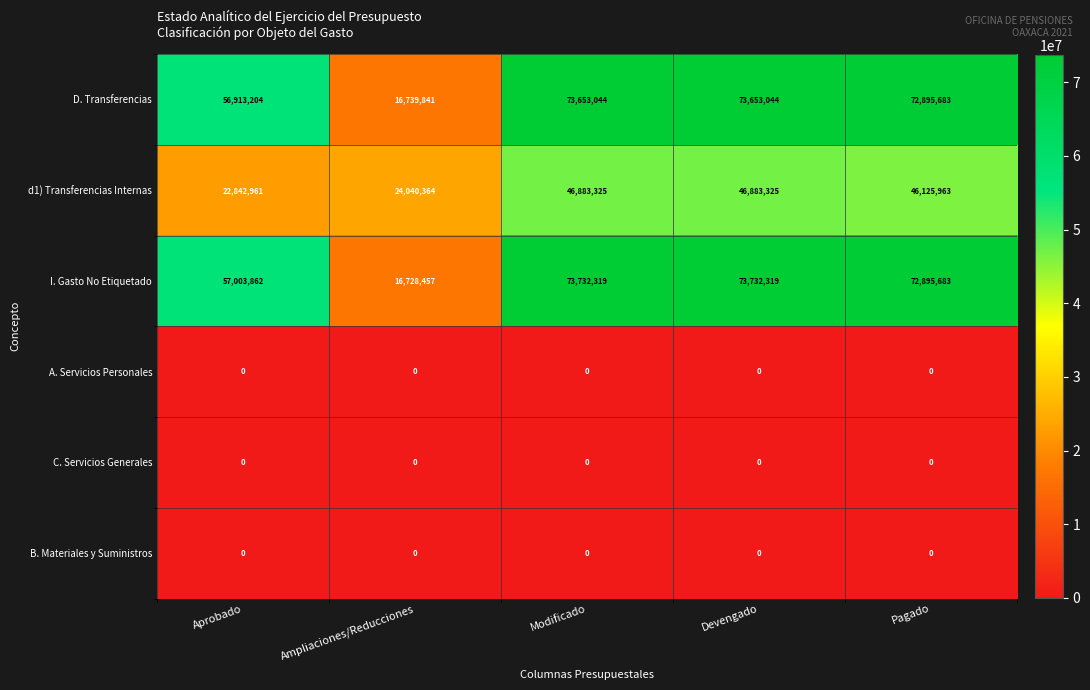

At which label is D. Transferencias closest to 45196442?

Aprobado